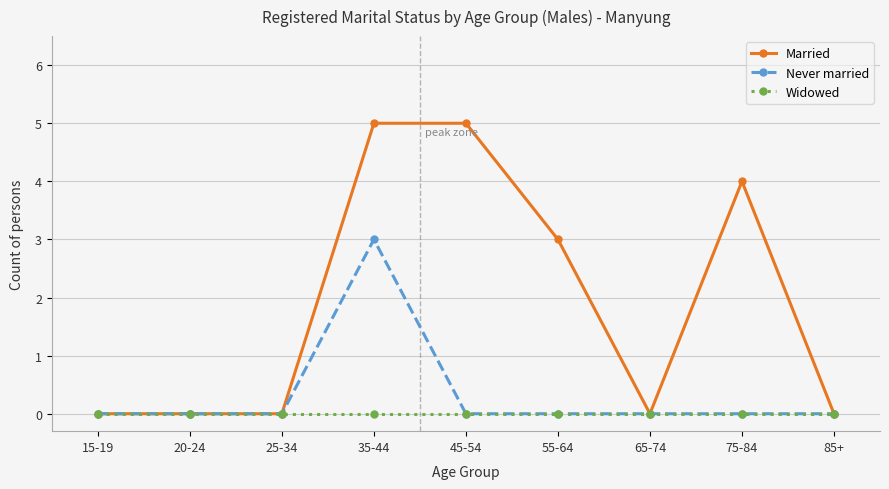

Reading left to right, list all the values displayed in this chart.

Married: 15-19=0	20-24=0	25-34=0	35-44=5	45-54=5	55-64=3	65-74=0	75-84=4	85+=0
Never married: 15-19=0	20-24=0	25-34=0	35-44=3	45-54=0	55-64=0	65-74=0	75-84=0	85+=0
Widowed: 15-19=0	20-24=0	25-34=0	35-44=0	45-54=0	55-64=0	65-74=0	75-84=0	85+=0